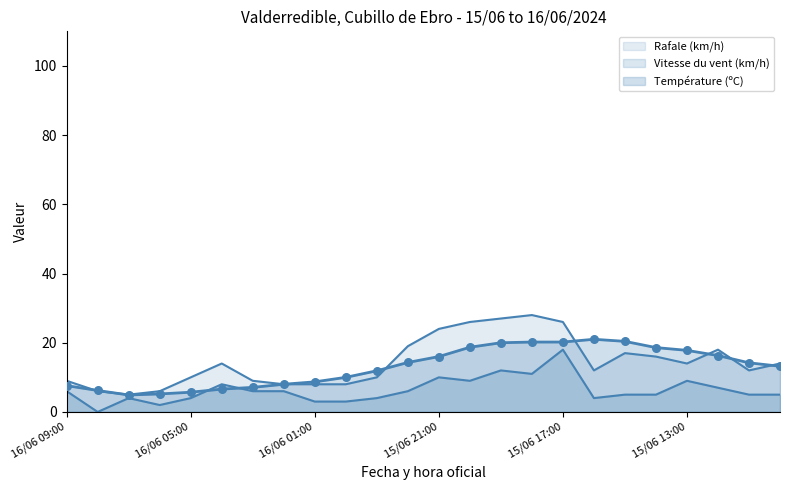

At how many categories does at least one series exceed 24?

4